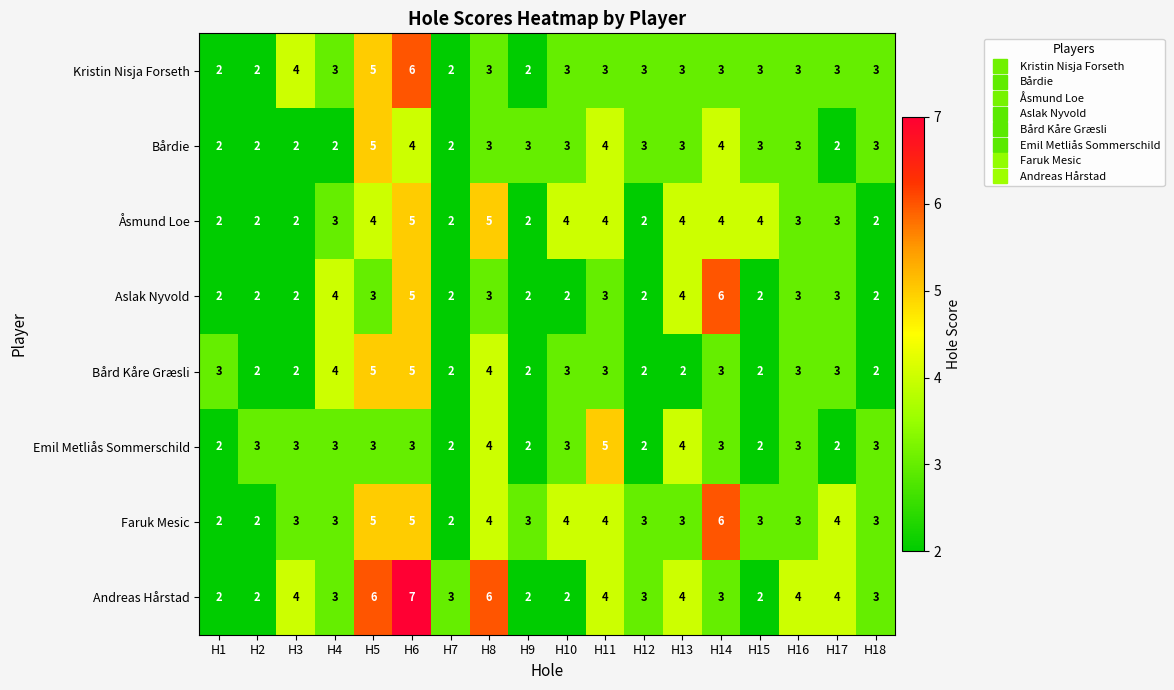

Which series has the largest range (max minus min)?

Andreas Hårstad